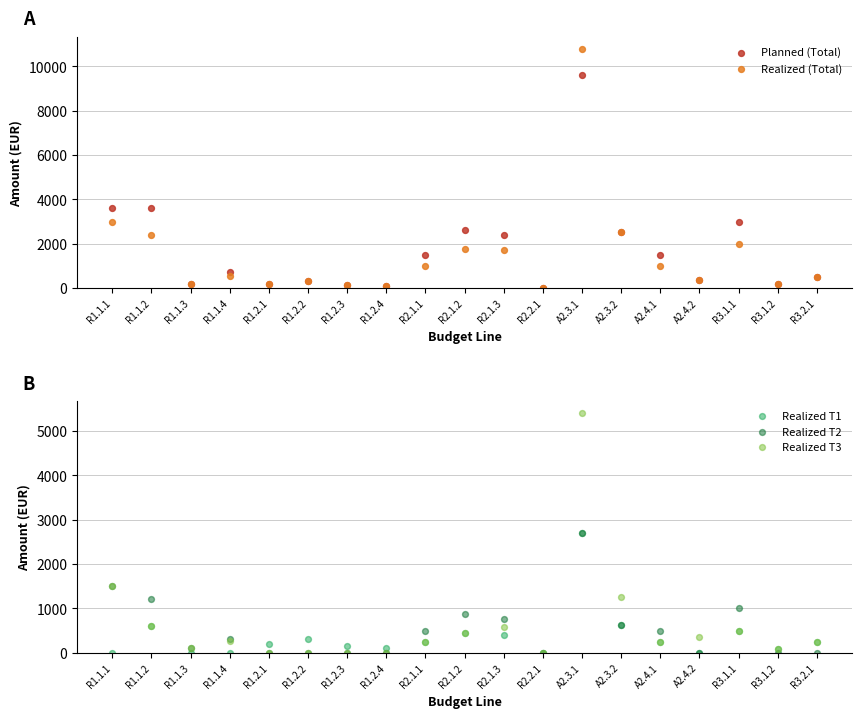

What are all the series names shown in the legend?

Planned (Total), Realized (Total), Realized T1, Realized T2, Realized T3